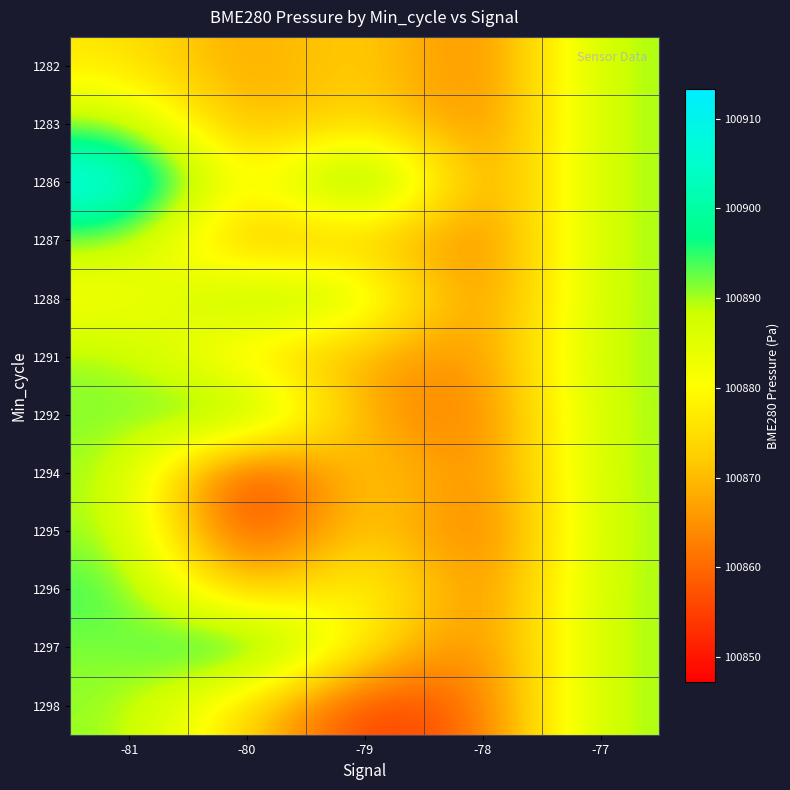

Reading left to right, extract all data points from this chart.

1282: -81=100876.7	-80=100866.0	-79=100875.1	-78=100860.2	-77=100890.8
1283: -81=100891.2	-80=100865.5	-79=100876.9	-78=100860.2	-77=100890.8
1286: -81=100913.3	-80=100873.2	-79=100907.8	-78=100860.2	-77=100890.8
1287: -81=100891.2	-80=100865.1	-79=100872.4	-78=100860.2	-77=100890.8
1288: -81=100879.5	-80=100895.6	-79=100889.7	-78=100860.2	-77=100890.8
1291: -81=100891.2	-80=100873.2	-79=100868.1	-78=100863.3	-77=100890.8
1292: -81=100891.2	-80=100899.7	-79=100865.9	-78=100860.2	-77=100890.8
1294: -81=100891.2	-80=100847.2	-79=100876.9	-78=100860.2	-77=100890.8
1295: -81=100891.2	-80=100850.8	-79=100876.9	-78=100857.1	-77=100890.8
1296: -81=100895.4	-80=100865.9	-79=100883.9	-78=100860.2	-77=100890.8
1297: -81=100891.2	-80=100903.2	-79=100876.9	-78=100860.2	-77=100890.8
1298: -81=100891.2	-80=100873.2	-79=100852.6	-78=100860.2	-77=100890.8